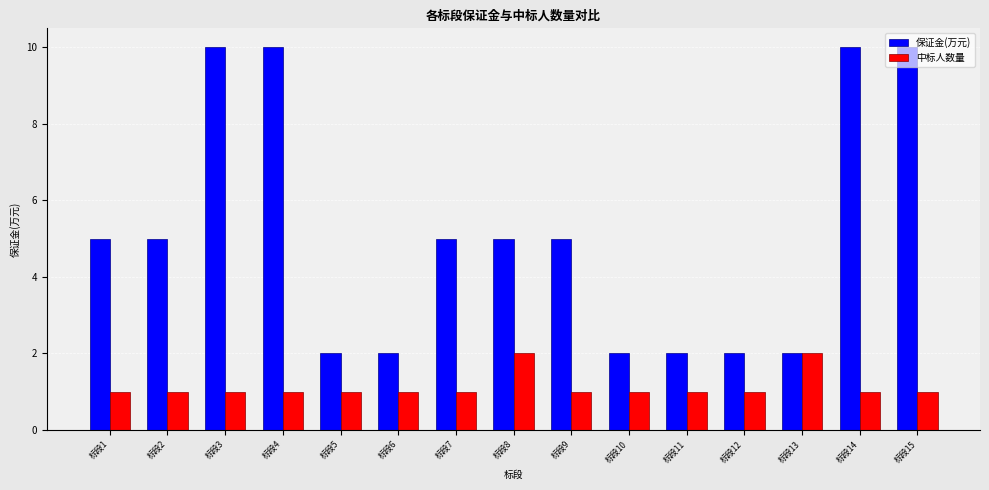

What is the maximum value for 保证金(万元)?

10